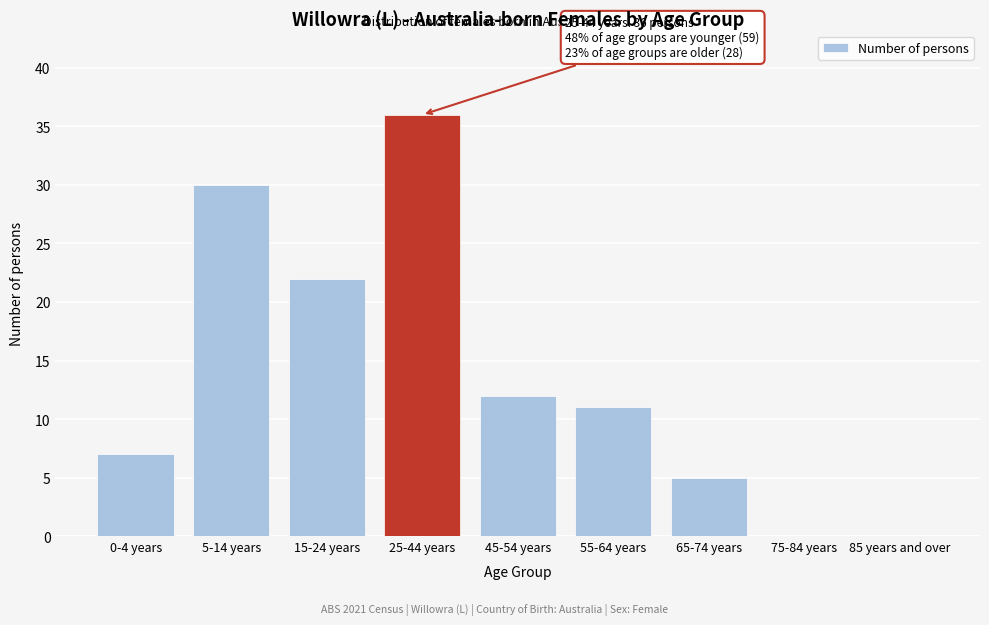

Reading right to left, transcribe all the data shown in this chart.

85 years and over=0	75-84 years=0	65-74 years=5	55-64 years=11	45-54 years=12	25-44 years=36	15-24 years=22	5-14 years=30	0-4 years=7